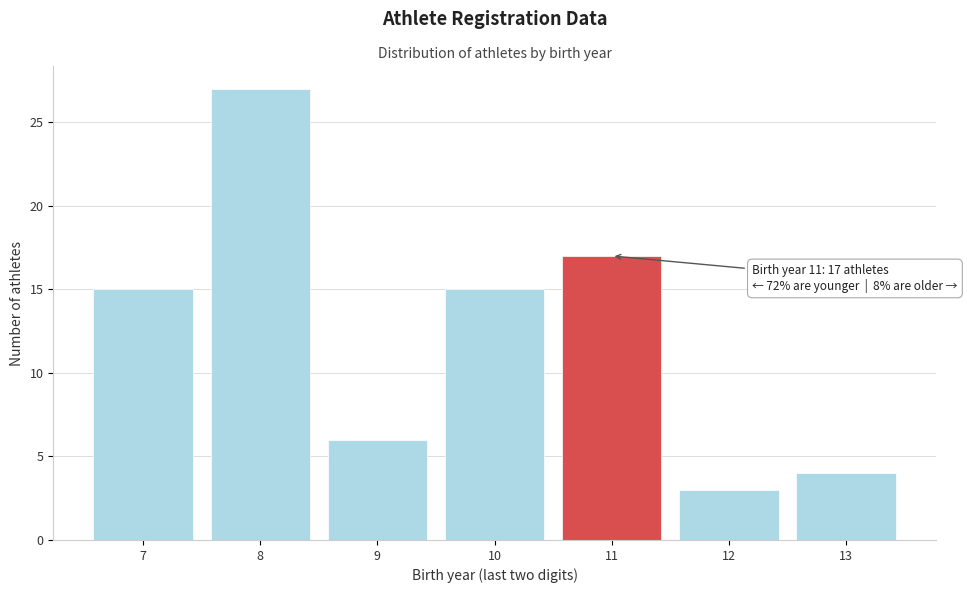

Reading left to right, extract all data points from this chart.

15	27	6	15	17	3	4